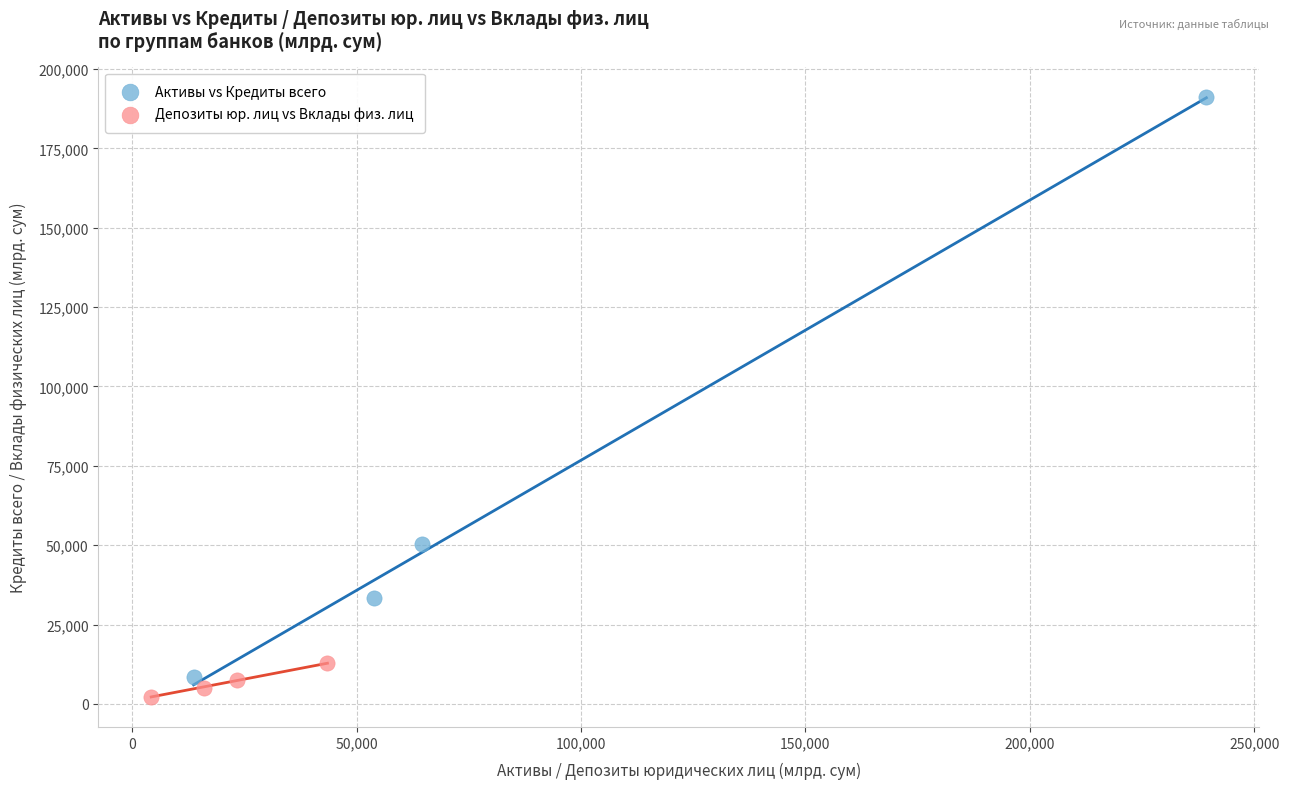

Which series reaches the maximum Y coordinate?

Активы vs Кредиты всего